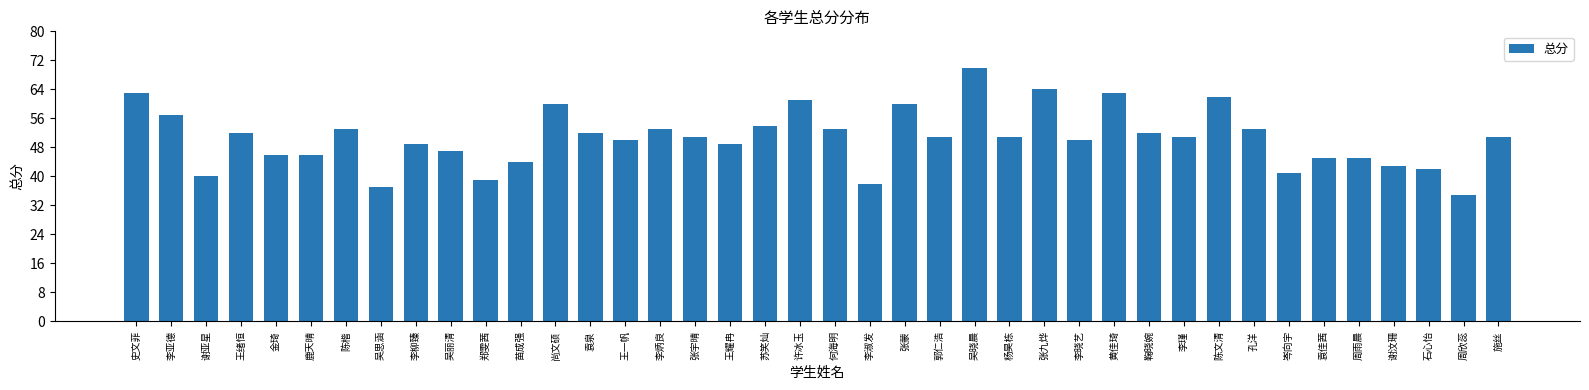

What is the sum of all values?

2023